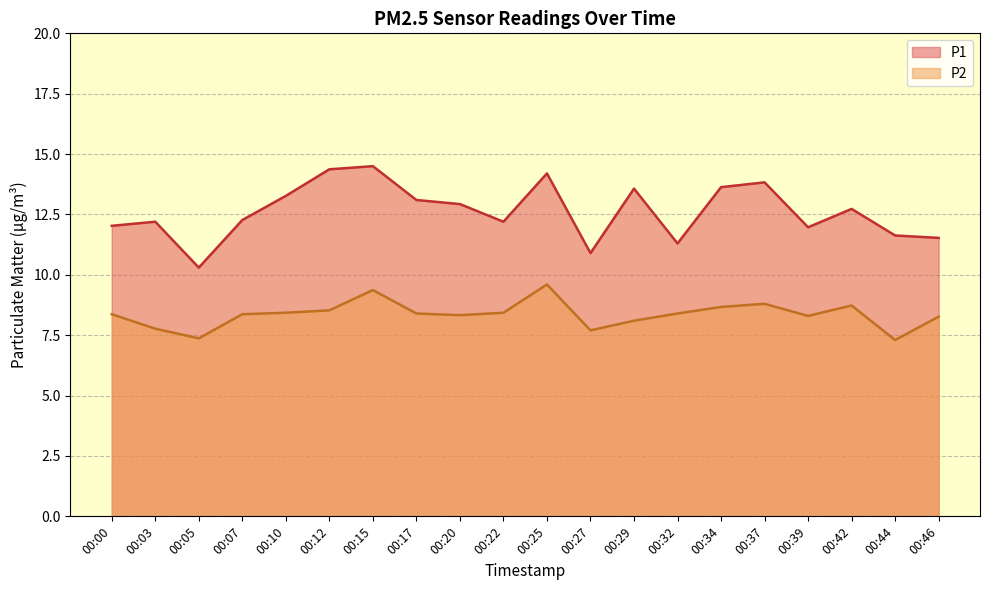

Where is the first local maximum for P2?

00:15